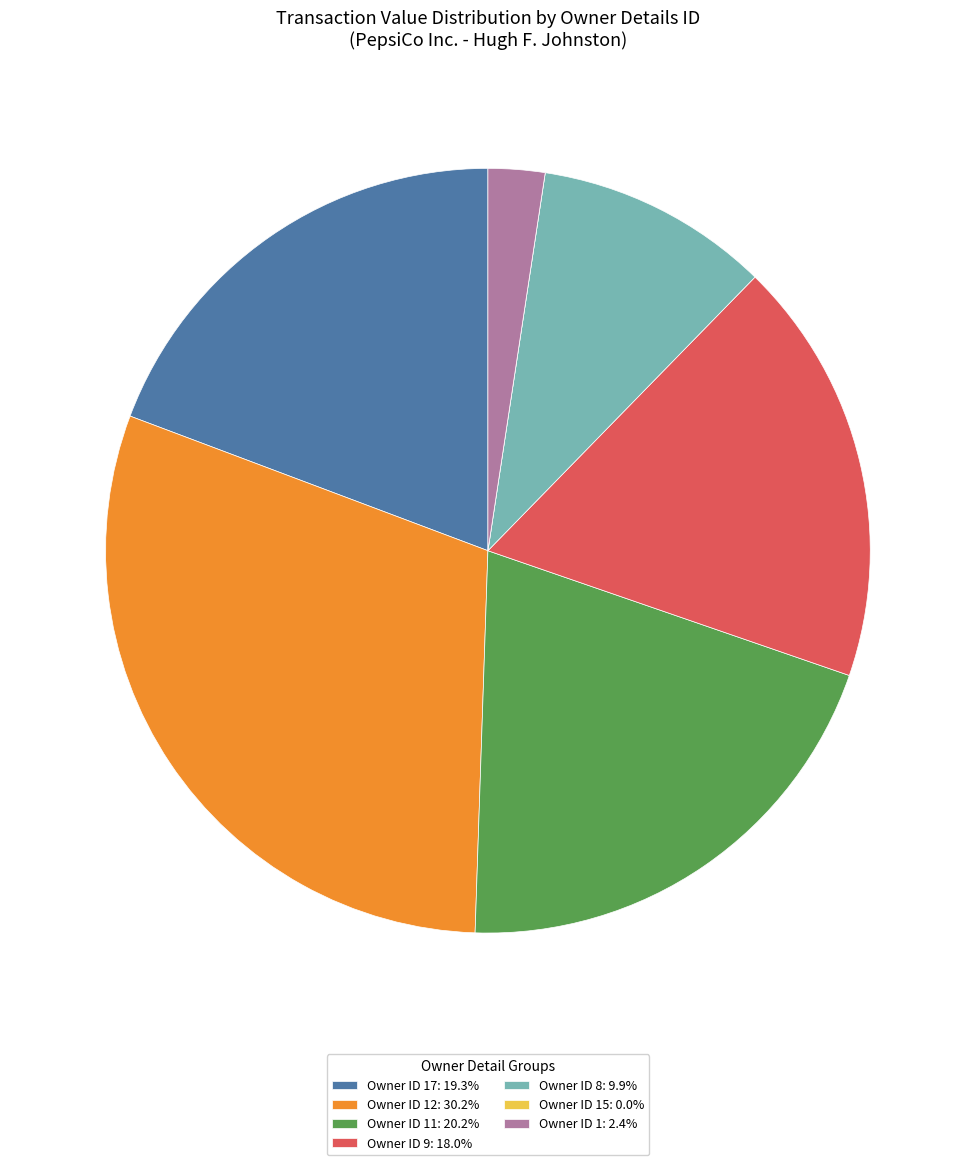

What is the ratio of the value at Owner ID 9: 18.0% to the value at Owner ID 8: 9.9%?

1.8